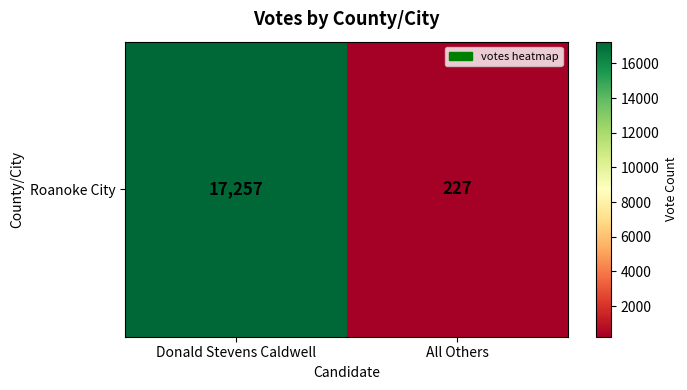

How many series are shown in this chart?

1